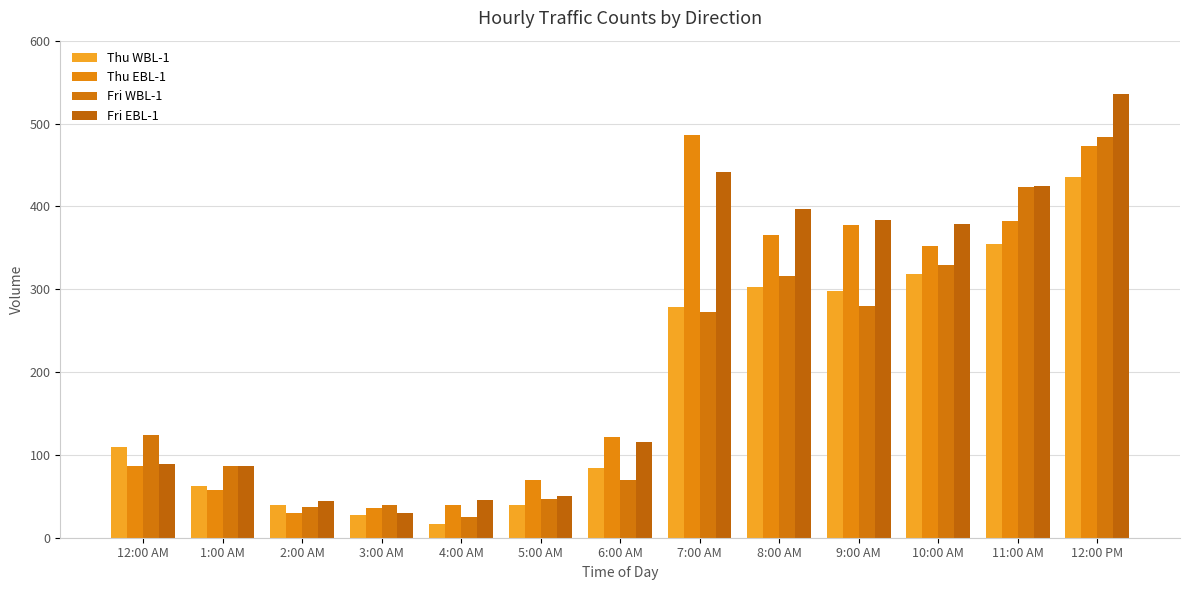

What is the difference between the Fri WBL-1 values at 10:00 AM and 9:00 AM?

49